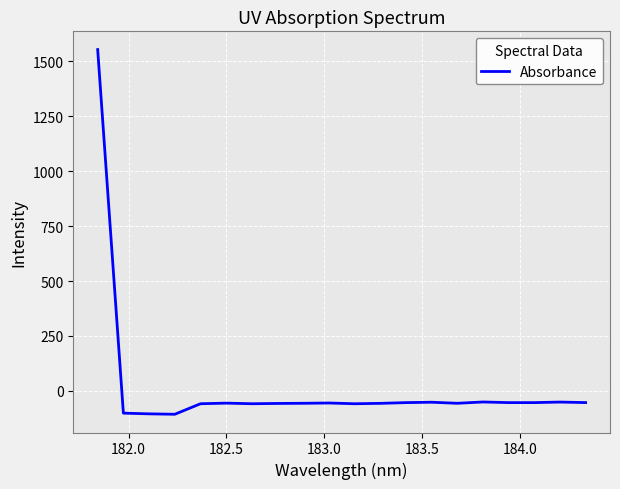

How many negative values are there?

19